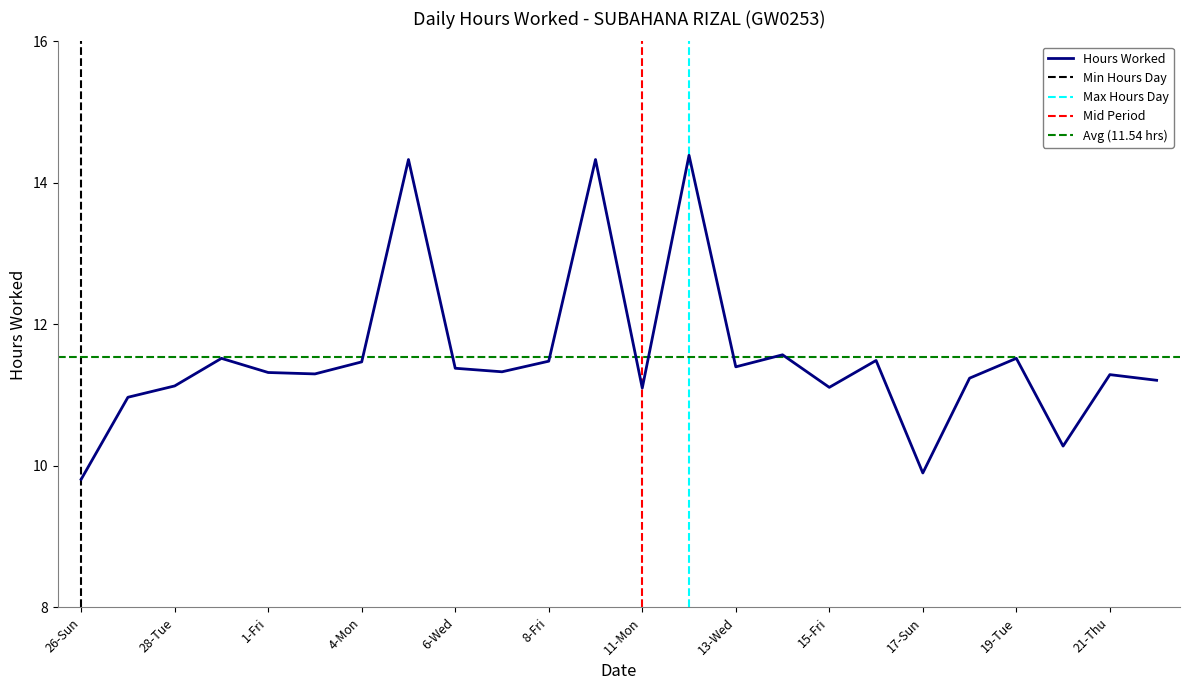

Rank the categories by value from highest to lowest.

12-Tue, 5-Tue, 9-Sat, 14-Thu, 29-Wed, 19-Tue, 16-Sat, 8-Fri, 4-Mon, 13-Wed, 6-Wed, 7-Thu, 1-Fri, 2-Sat, 21-Thu, 18-Mon, 22-Fri, 28-Tue, 15-Fri, 11-Mon, 27-Mon, 20-Wed, 17-Sun, 26-Sun